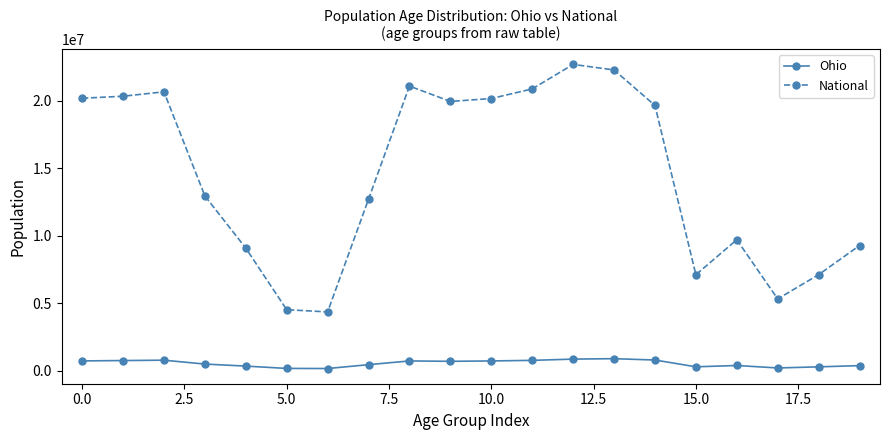

How many lines are shown in the chart?

2